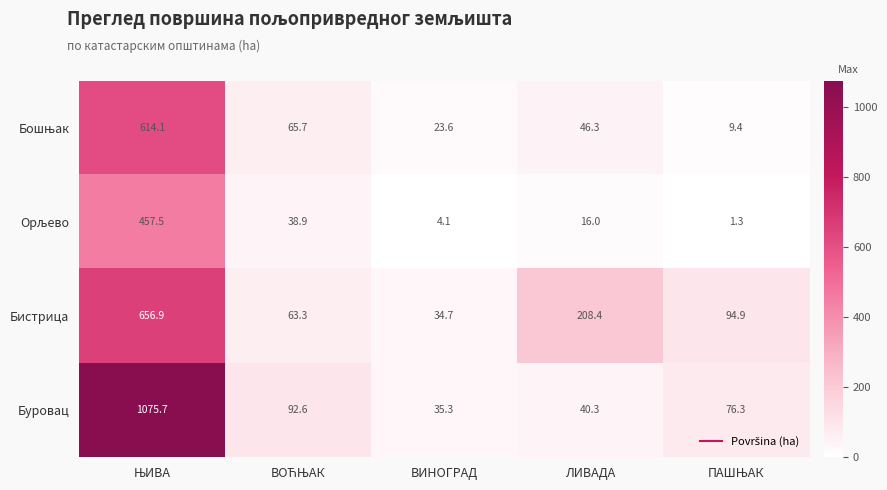

What is the maximum value for Буровац?

1075.7